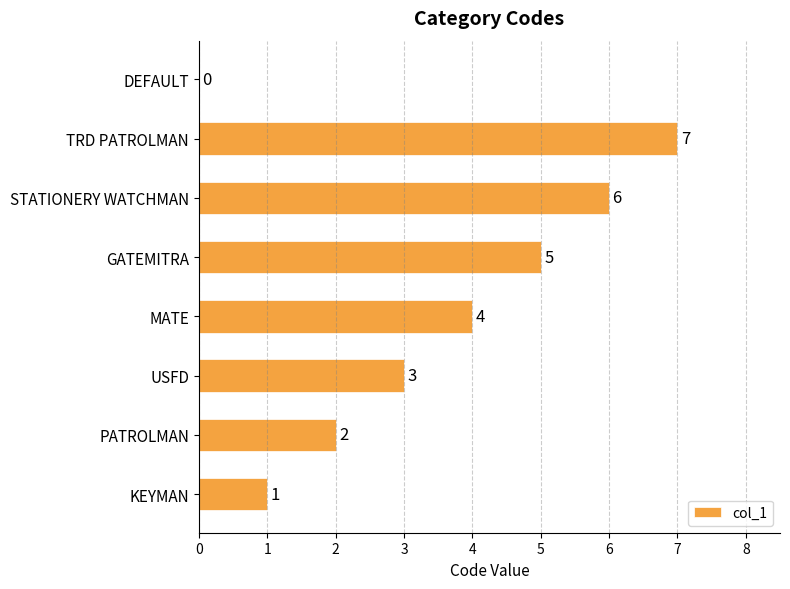

How many series are shown in this chart?

1